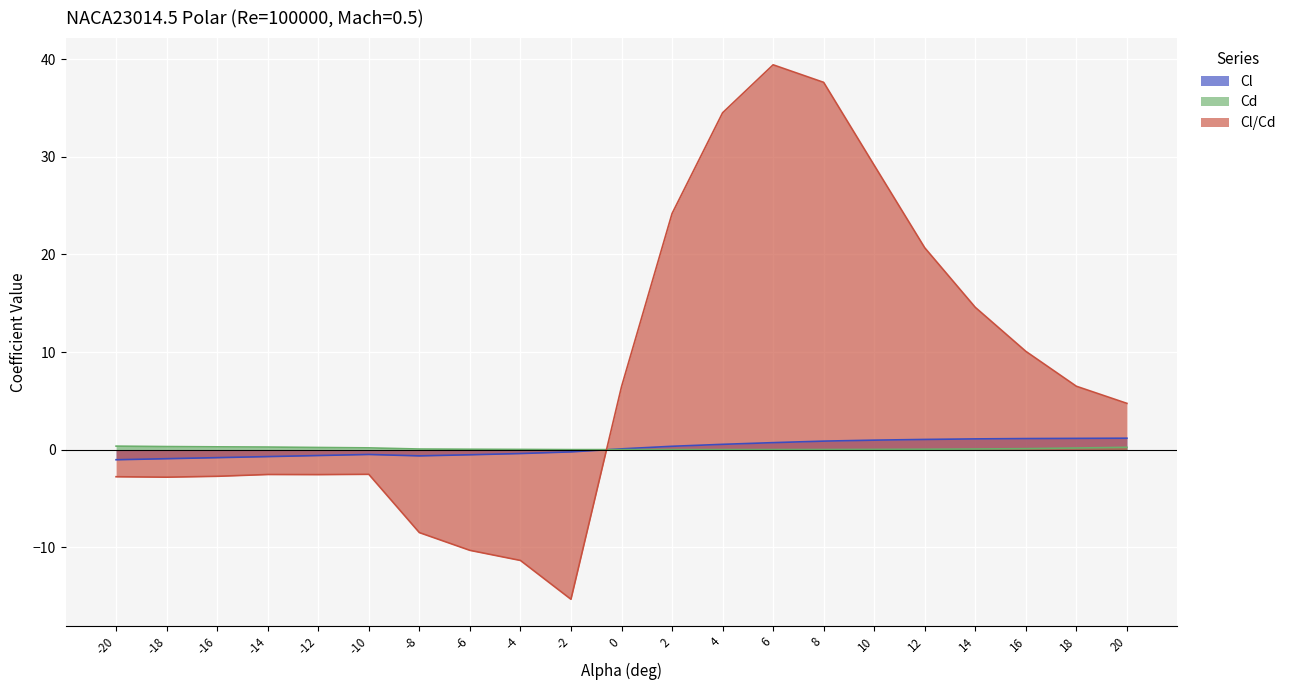

Which series ends up on top after the final intersection of Cl/Cd and Cl?

Cl/Cd